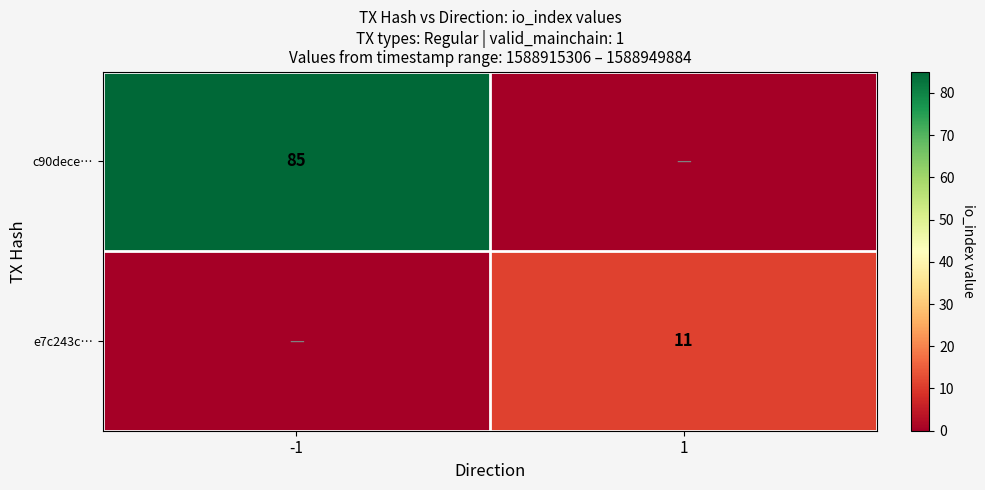

Is it true that c90dece… equals 49 at -1?

False